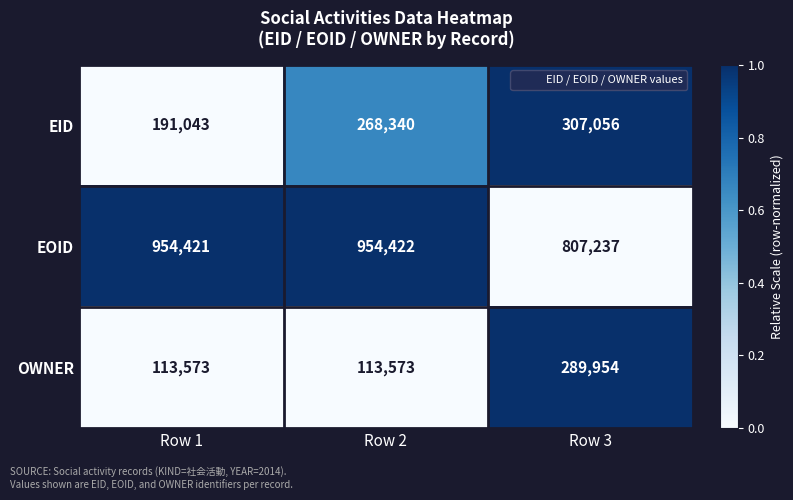

The value of OWNER at Row 2 is 45870. True or false?

False